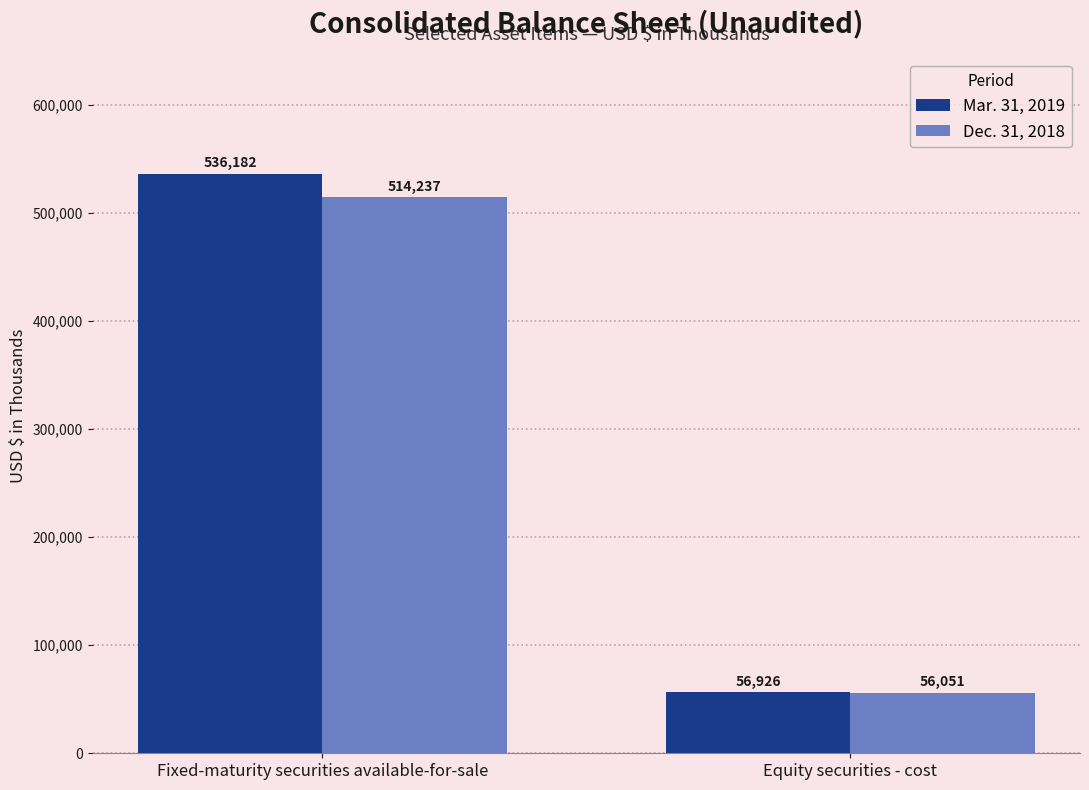

How many bars are there in total?

4